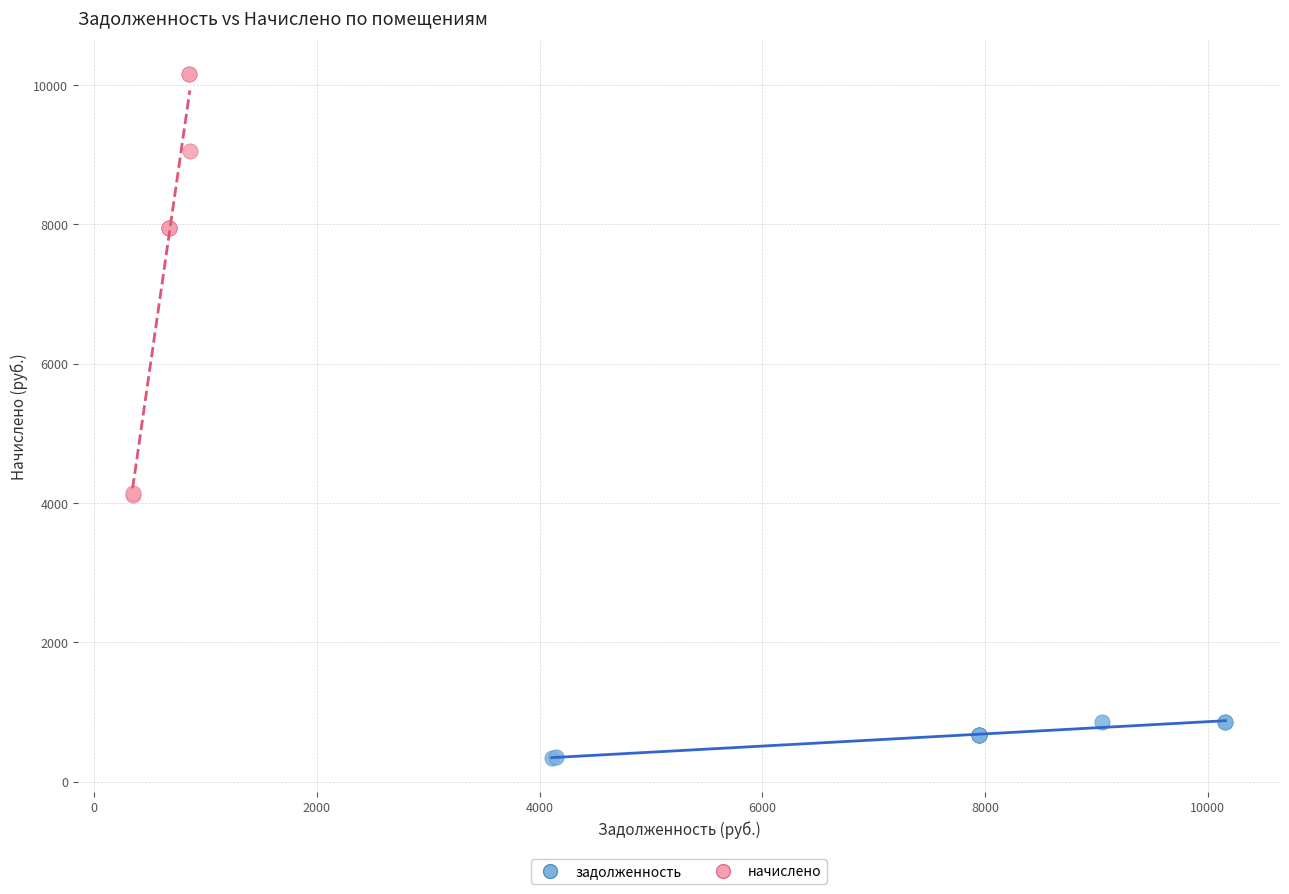

Which series contains the lowest Y value?

задолженность